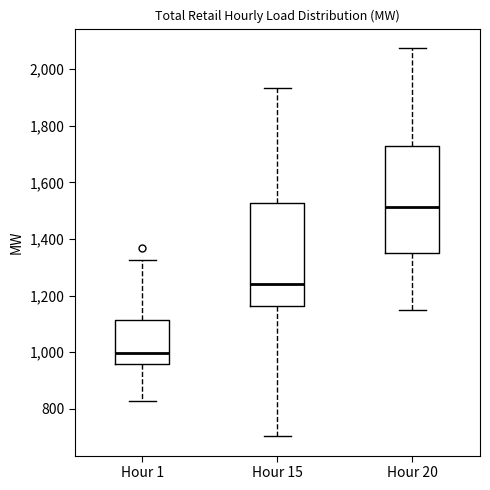

Reading left to right, transcribe this box plot: for each box, give where its median line is, the range the box spans, and where its two whiskers end, as read against the y-axis. The values are not printed on the chart, so give them approximately, as read against the axis.

Hour 1: median 1000, box 960 to 1120, whiskers 820 to 1320
Hour 15: median 1240, box 1160 to 1520, whiskers 700 to 1940
Hour 20: median 1520, box 1340 to 1720, whiskers 1140 to 2080